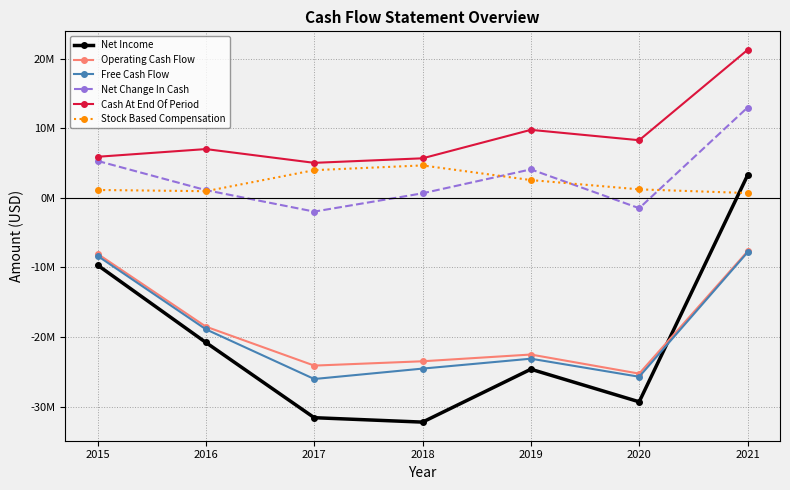

What are all the series names shown in the legend?

Net Income, Operating Cash Flow, Free Cash Flow, Net Change In Cash, Cash At End Of Period, Stock Based Compensation